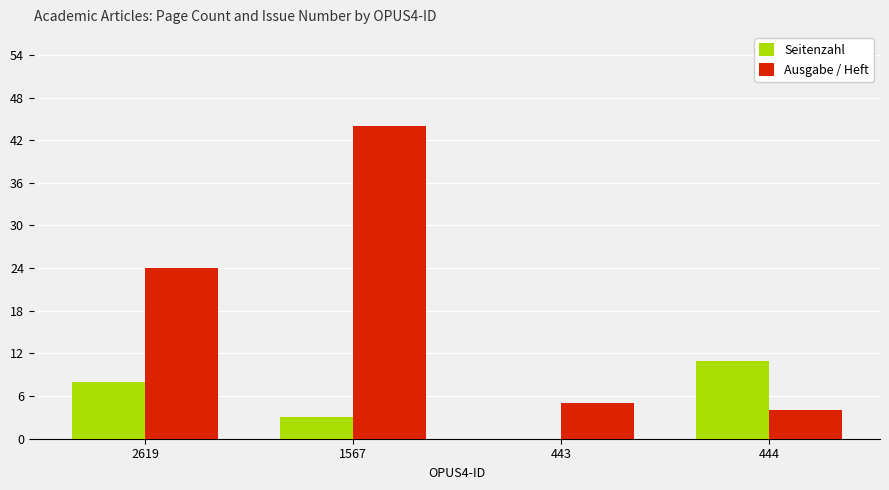

What is the maximum value shown in the chart?

44